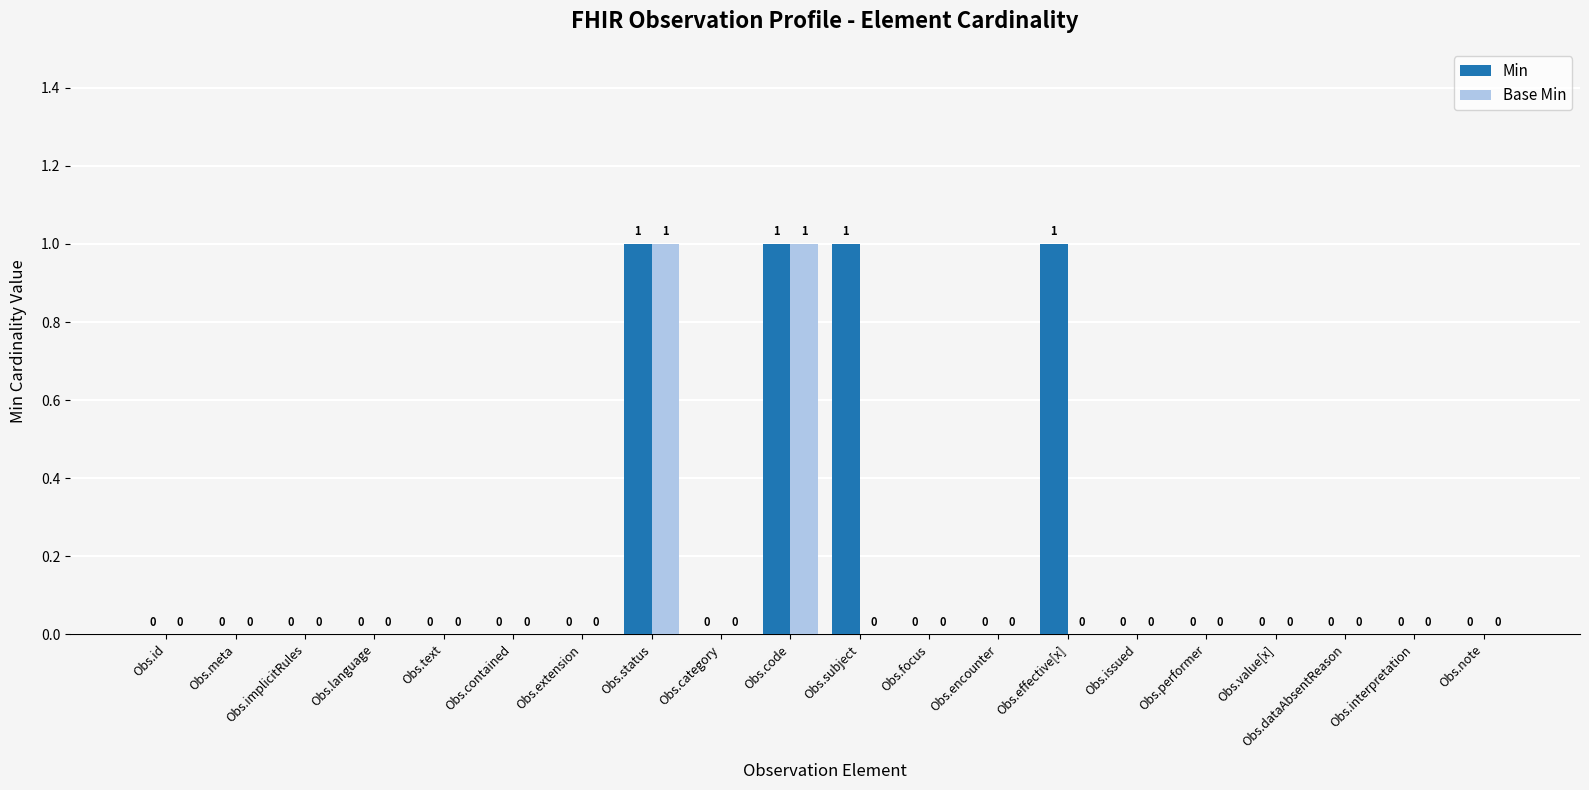

Is the value of Min at Obs.subject greater than the value of Base Min at Obs.note?

Yes